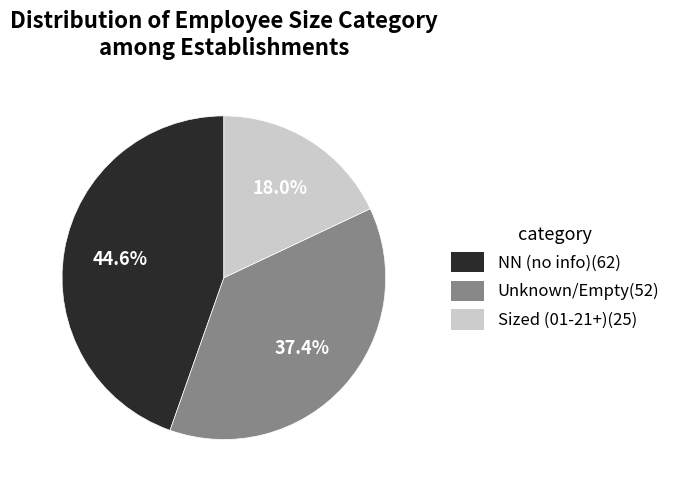

Is there any slice that represents more than half of the pie?

No